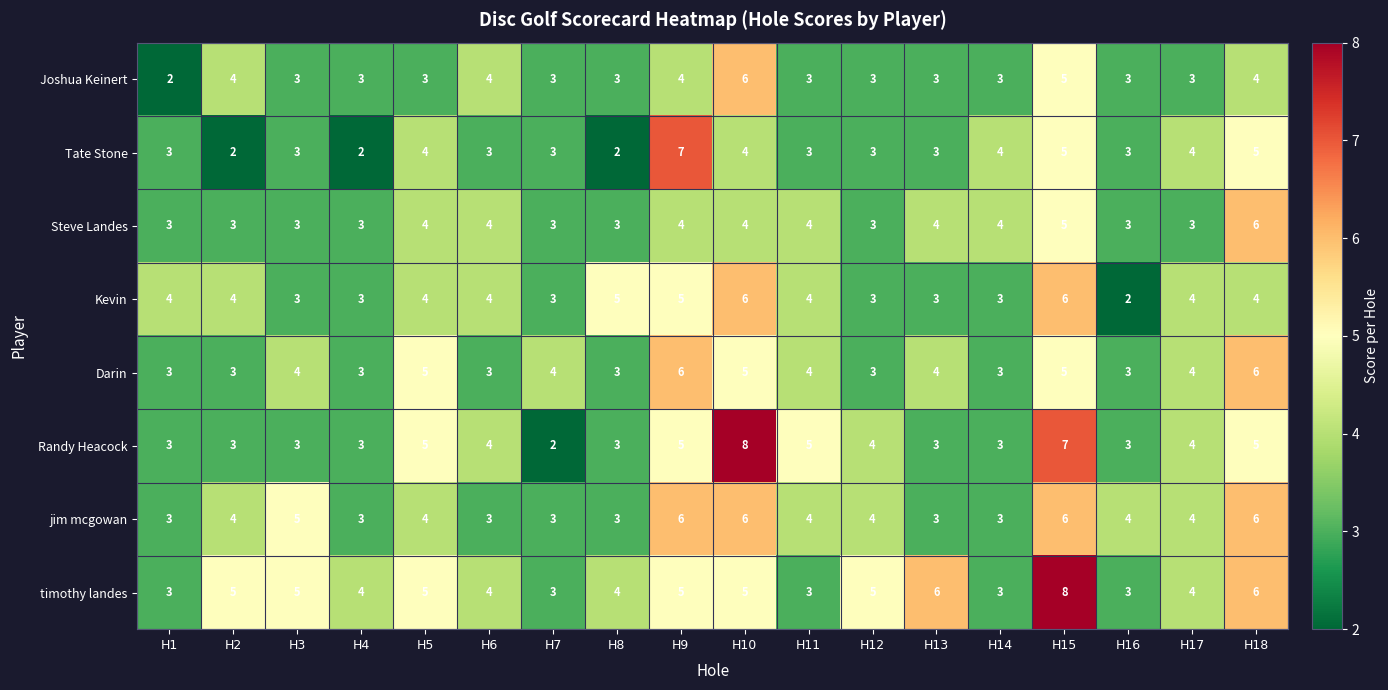

Which category has the highest value in the timothy landes series?

H15